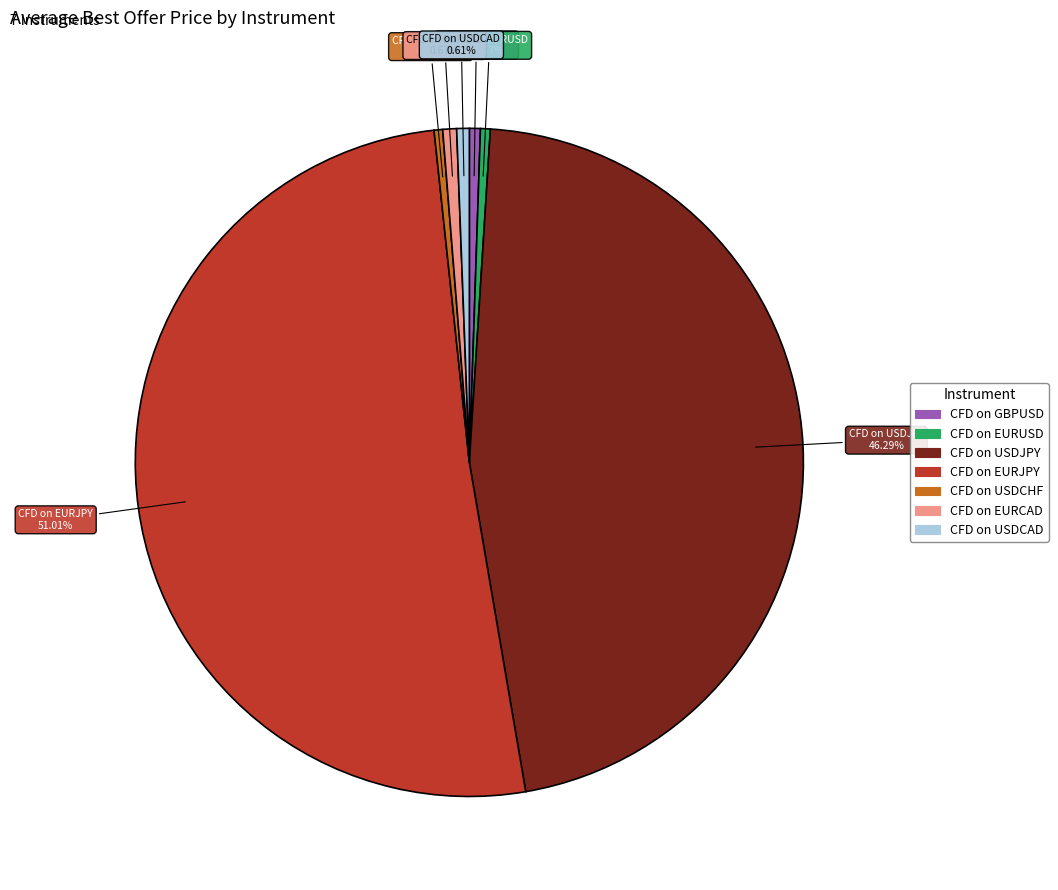

What is the largest slice in the pie chart?

CFD on EURJPY